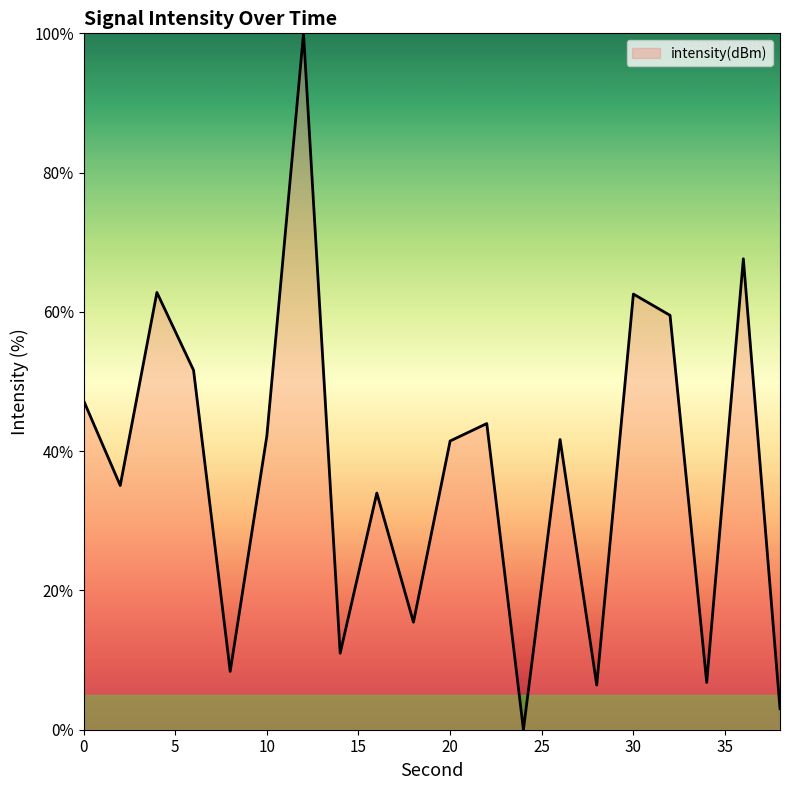

What is the greatest value displayed?

100.0